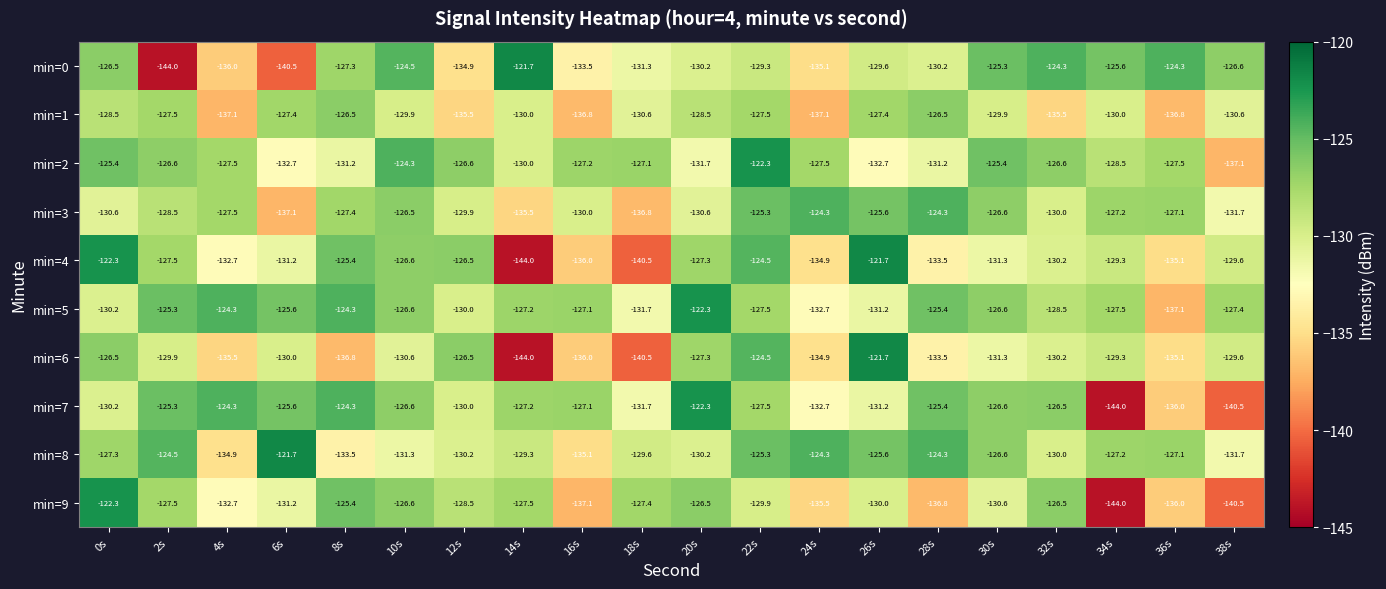

The value of min=4 at 22s is -124.5. True or false?

True